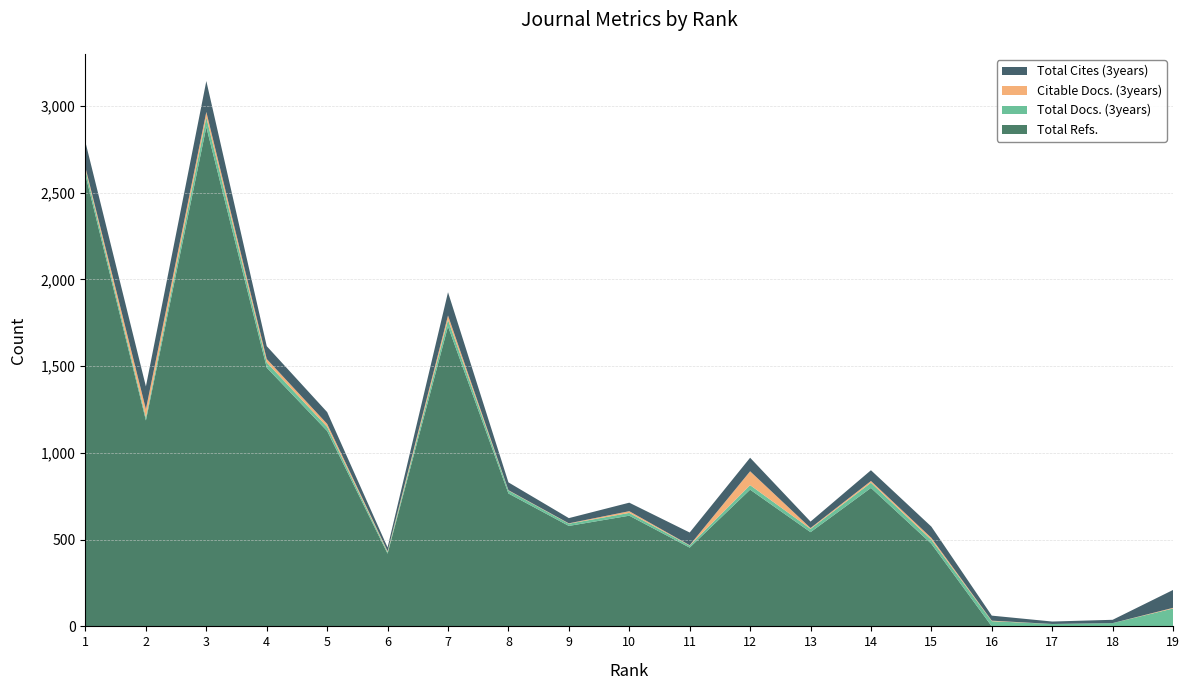

Reading left to right, extract all data points from this chart.

Total Refs.: 1=2601	2=1187	3=2878	4=1491	5=1126	6=419	7=1729	8=766	9=579	10=638	11=454	12=788	13=543	14=798	15=476	16=0	17=0	18=0	19=0
Total Docs. (3years): 1=31	2=17	3=56	4=30	5=24	6=9	7=38	8=17	9=13	10=16	11=12	12=26	13=19	14=30	15=23	16=30	17=14	18=19	19=103
Citable Docs. (3years): 1=12	2=48	3=31	4=20	5=17	6=5	7=25	8=2	9=2	10=10	11=2	12=80	13=5	14=10	15=11	16=3	17=0	18=0	19=4
Total Cites (3years): 1=146	2=131	3=178	4=74	5=68	6=22	7=134	8=45	9=30	10=49	11=73	12=78	13=37	14=62	15=65	16=29	17=14	18=19	19=103